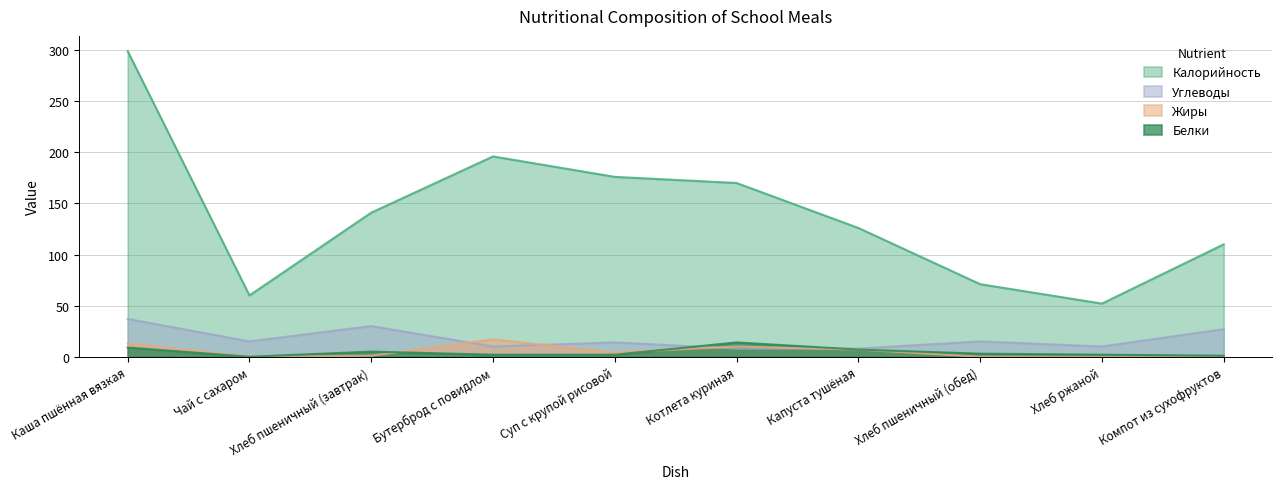

Rank the series at Компот из сухофруктов from highest to lowest value.

Калорийность, Углеводы, Белки, Жиры